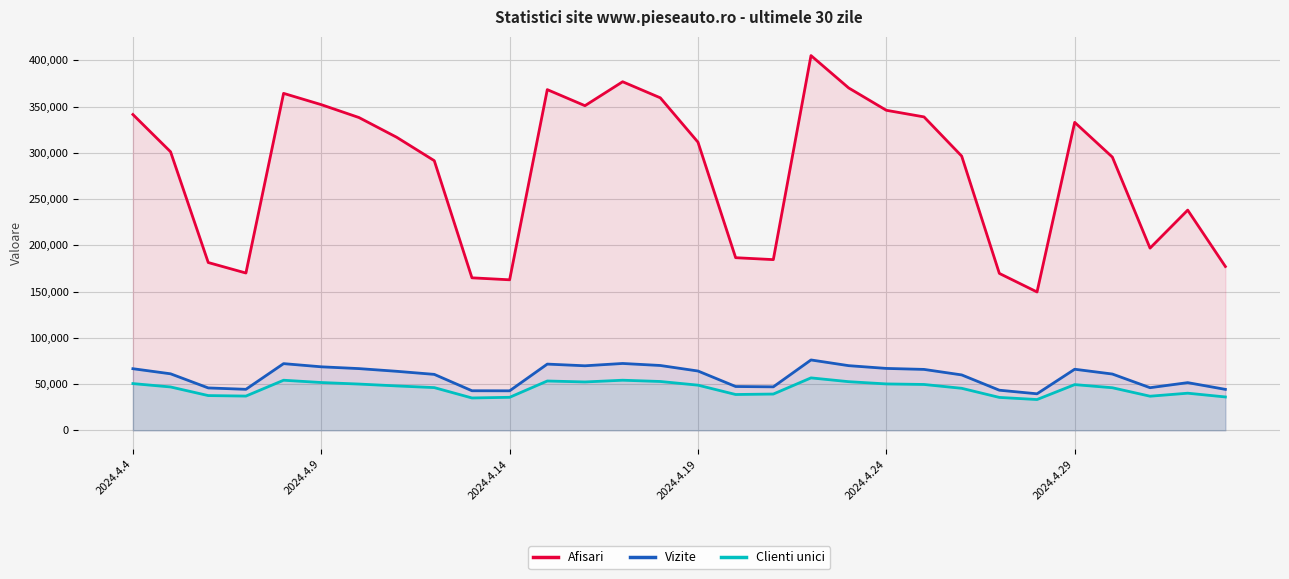

List the series in order of their peak value, lowest first.

Clienti unici, Vizite, Afisari